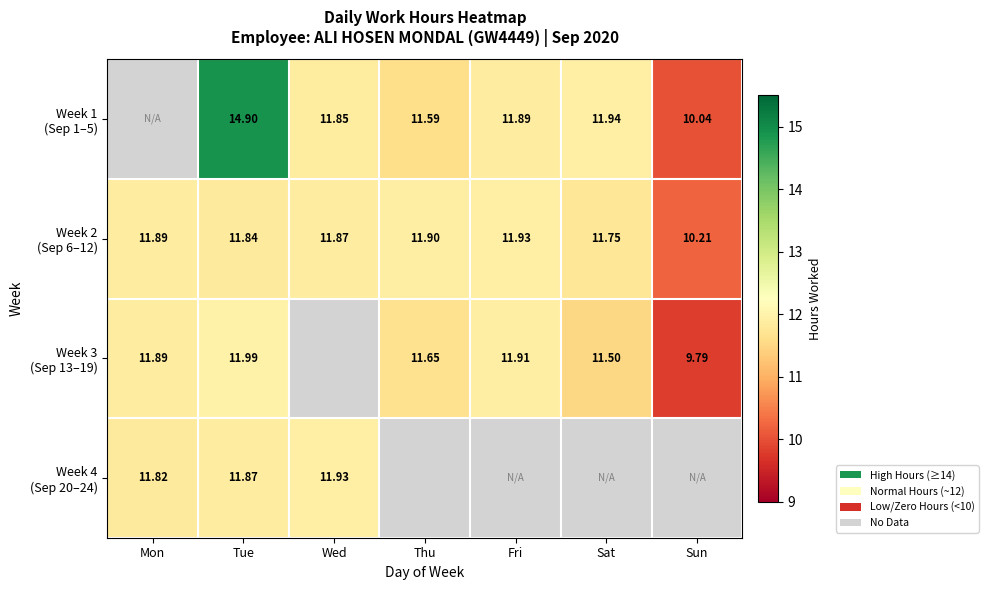

Between Fri and Sat, which series saw the biggest shift?

Week 3 (Sep 13–19)